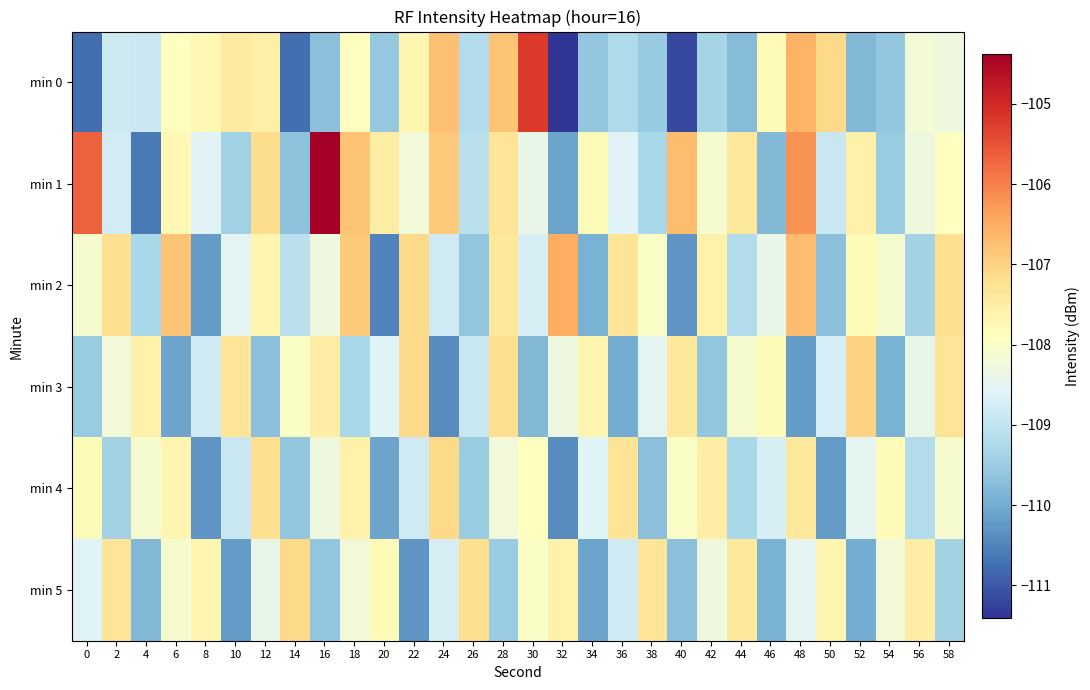

Reading right to left, transcribe all the data shown in this chart.

min 0: 58=-108.3	56=-108.2	54=-109.6	52=-109.8	50=-107.1	48=-106.6	46=-107.8	44=-109.7	42=-109.4	40=-111.2	38=-109.5	36=-109.2	34=-109.6	32=-111.4	30=-105.2	28=-106.8	26=-109.2	24=-106.8	22=-107.7	20=-109.6	18=-107.9	16=-109.7	14=-110.7	12=-107.5	10=-107.4	8=-107.7	6=-107.9	4=-108.9	2=-108.8	0=-110.8
min 1: 58=-107.9	56=-108.3	54=-109.5	52=-107.6	50=-108.9	48=-106.2	46=-109.8	44=-107.4	42=-108.1	40=-106.7	38=-109.3	36=-108.6	34=-107.8	32=-110.1	30=-108.4	28=-107.3	26=-109.1	24=-106.9	22=-108.2	20=-107.5	18=-106.8	16=-104.4	14=-109.7	12=-107.2	10=-109.4	8=-108.6	6=-107.7	4=-110.6	2=-108.8	0=-105.7
min 2: 58=-107.2	56=-109.4	54=-108.1	52=-107.8	50=-109.7	48=-106.7	46=-108.4	44=-109.2	42=-107.6	40=-110.3	38=-108.0	36=-107.3	34=-109.9	32=-106.5	30=-108.7	28=-107.4	26=-109.6	24=-108.8	22=-107.1	20=-110.5	18=-106.9	16=-108.3	14=-109.1	12=-107.7	10=-108.5	8=-110.2	6=-106.8	4=-109.3	2=-107.2	0=-108.1
min 3: 58=-107.3	56=-108.4	54=-109.9	52=-107.0	50=-108.7	48=-110.2	46=-107.8	44=-108.1	42=-109.6	40=-107.4	38=-108.5	36=-110.0	34=-107.7	32=-108.3	30=-109.8	28=-107.2	26=-108.9	24=-110.4	22=-107.1	20=-108.6	18=-109.3	16=-107.5	14=-108.0	12=-109.7	10=-107.3	8=-108.8	6=-110.1	4=-107.6	2=-108.2	0=-109.5
min 4: 58=-108.1	56=-109.2	54=-107.8	52=-108.5	50=-110.2	48=-107.4	46=-108.7	44=-109.3	42=-107.5	40=-108.0	38=-109.7	36=-107.3	34=-108.6	32=-110.4	30=-107.9	28=-108.2	26=-109.5	24=-107.1	22=-108.8	20=-110.1	18=-107.6	16=-108.3	14=-109.6	12=-107.2	10=-108.9	8=-110.3	6=-107.7	4=-108.1	2=-109.4	0=-107.8
min 5: 58=-109.4	56=-107.5	54=-108.2	52=-110.0	50=-107.7	48=-108.5	46=-109.9	44=-107.4	42=-108.3	40=-109.7	38=-107.3	36=-108.8	34=-110.1	32=-107.6	30=-108.0	28=-109.5	26=-107.2	24=-108.7	22=-110.3	20=-107.8	18=-108.2	16=-109.6	14=-107.1	12=-108.4	10=-110.2	8=-107.7	6=-108.1	4=-109.8	2=-107.3	0=-108.6